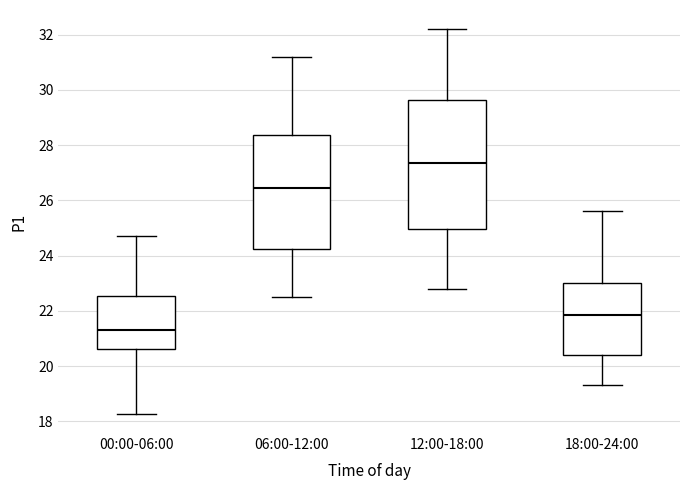

Reading left to right, transcribe this box plot: for each box, give where its median line is, the range the box spans, and where its two whiskers end, as read against the y-axis. The values are not printed on the chart, so give them approximately, as read against the axis.

00:00-06:00: median 21.4, box 20.6 to 22.6, whiskers 18.2 to 24.8
06:00-12:00: median 26.4, box 24.2 to 28.4, whiskers 22.6 to 31.2
12:00-18:00: median 27.4, box 25.0 to 29.6, whiskers 22.8 to 32.2
18:00-24:00: median 21.8, box 20.4 to 23.0, whiskers 19.4 to 25.6